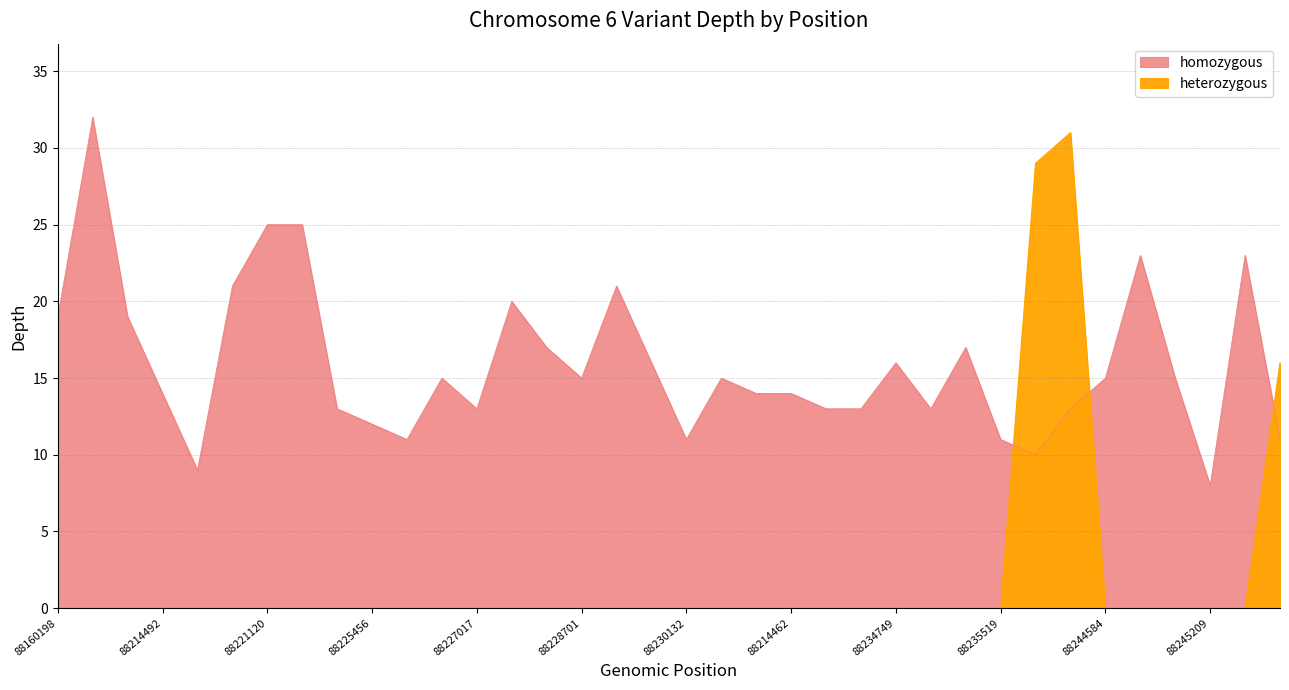

True or false: homozygous and heterozygous intersect in this chart.

True